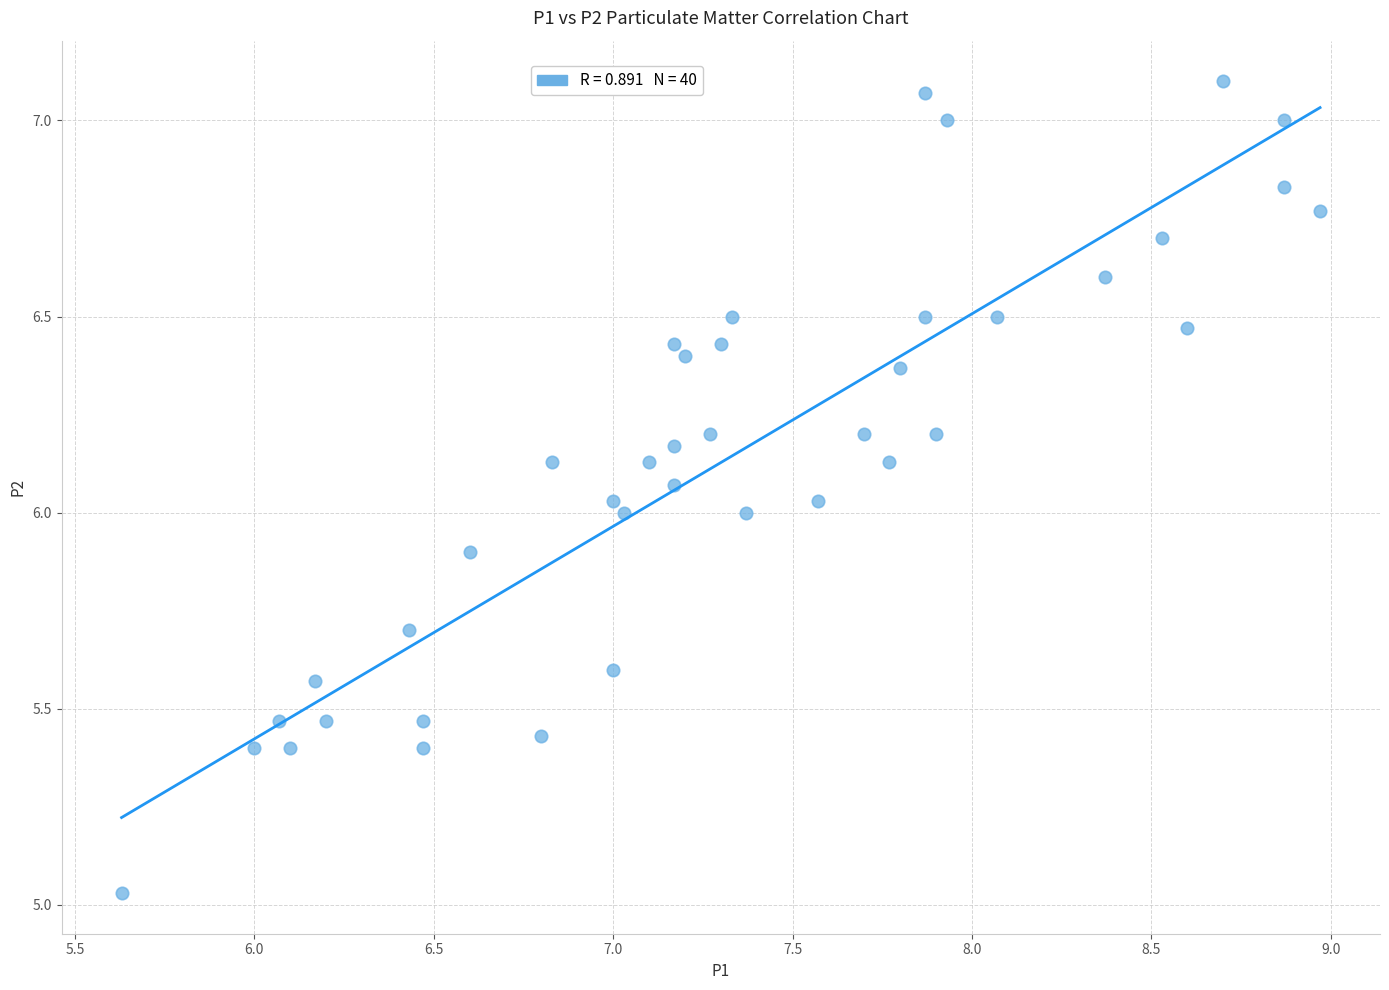

What is the range of Y values (max minus min)?

2.1